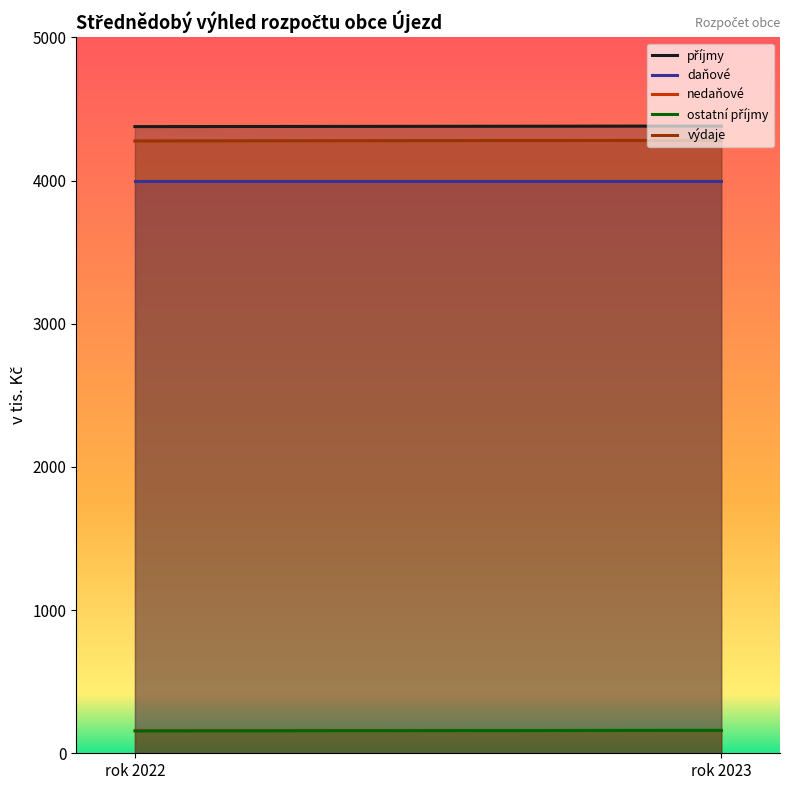

What is the minimum value shown in the chart?

156